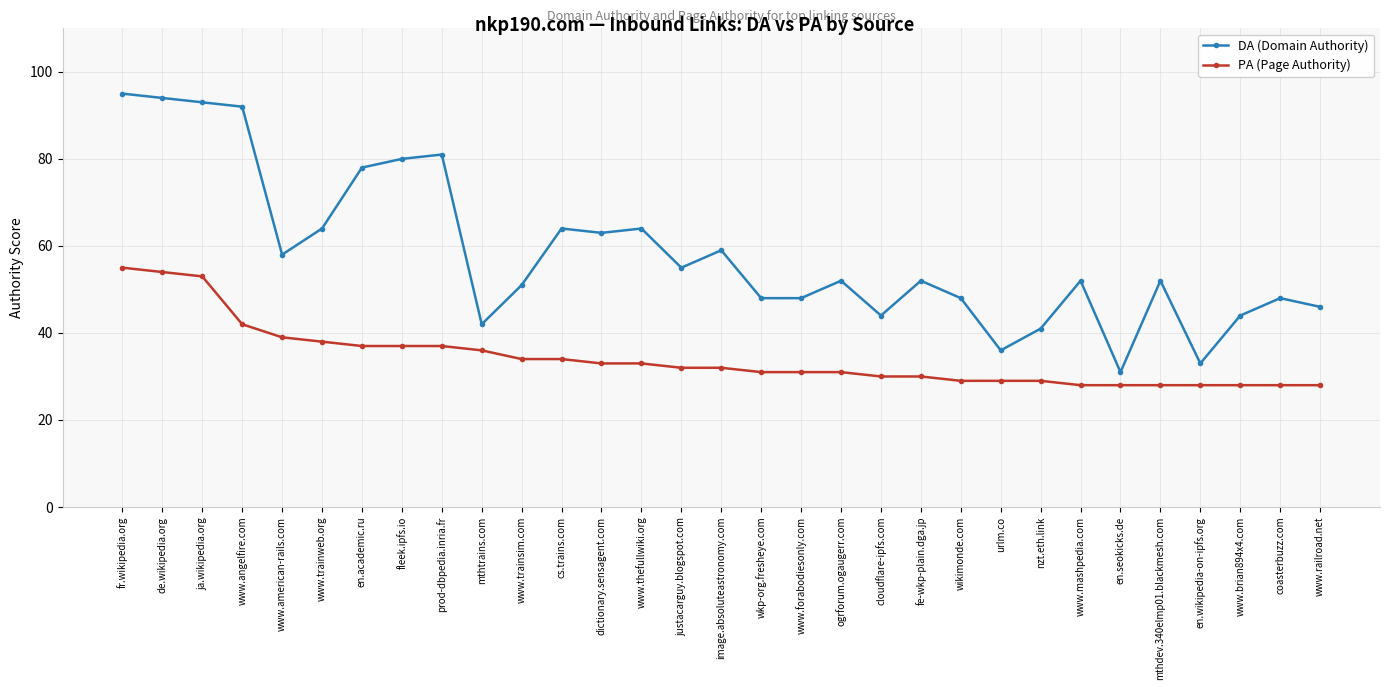

What is the minimum value shown in the chart?

28